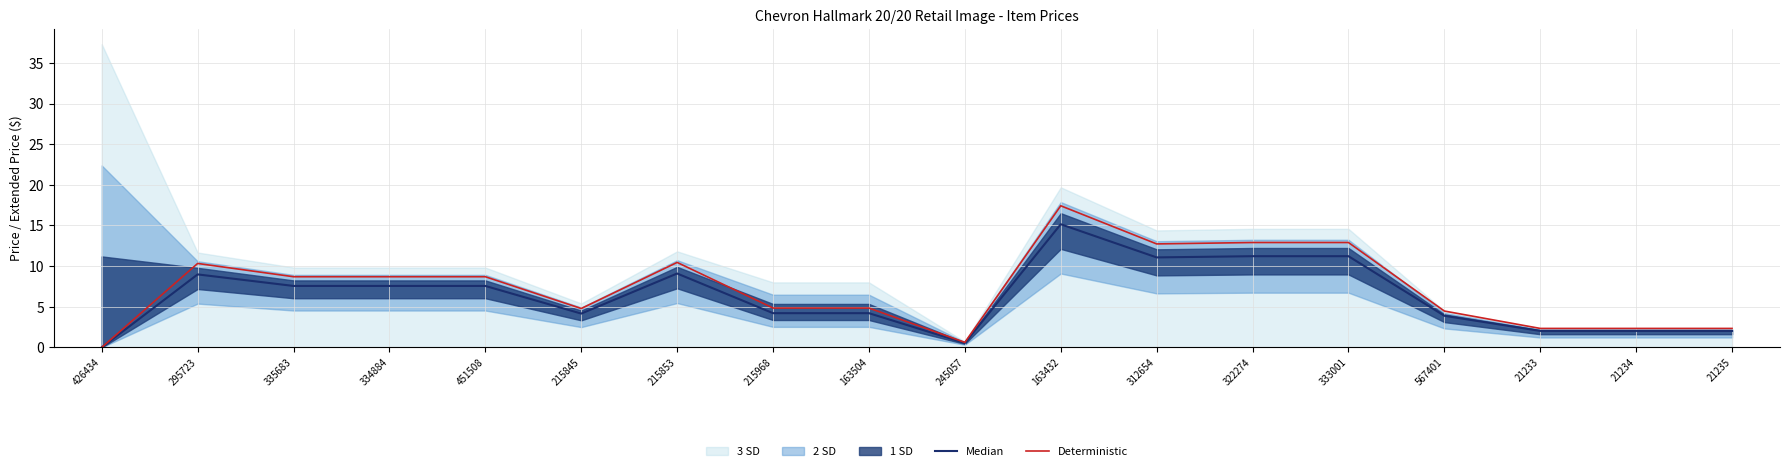

Is it true that Deterministic equals 8.7 at 335683?

True